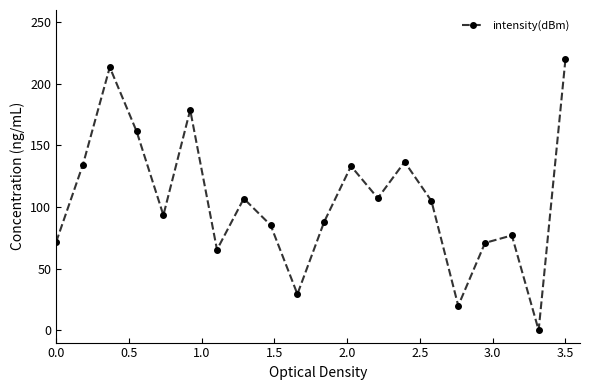

What is the difference between the second highest and minimum values?

213.5